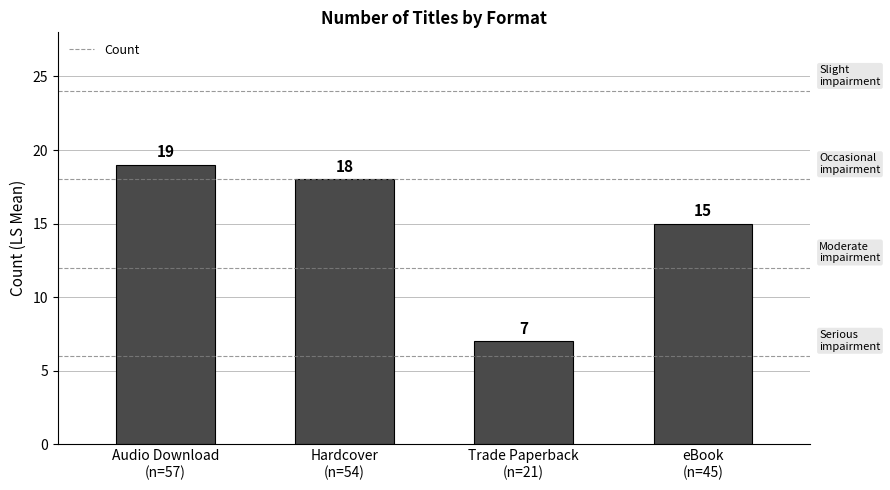

What is the change in value from Audio Download
(n=57) to Trade Paperback
(n=21)?

-12